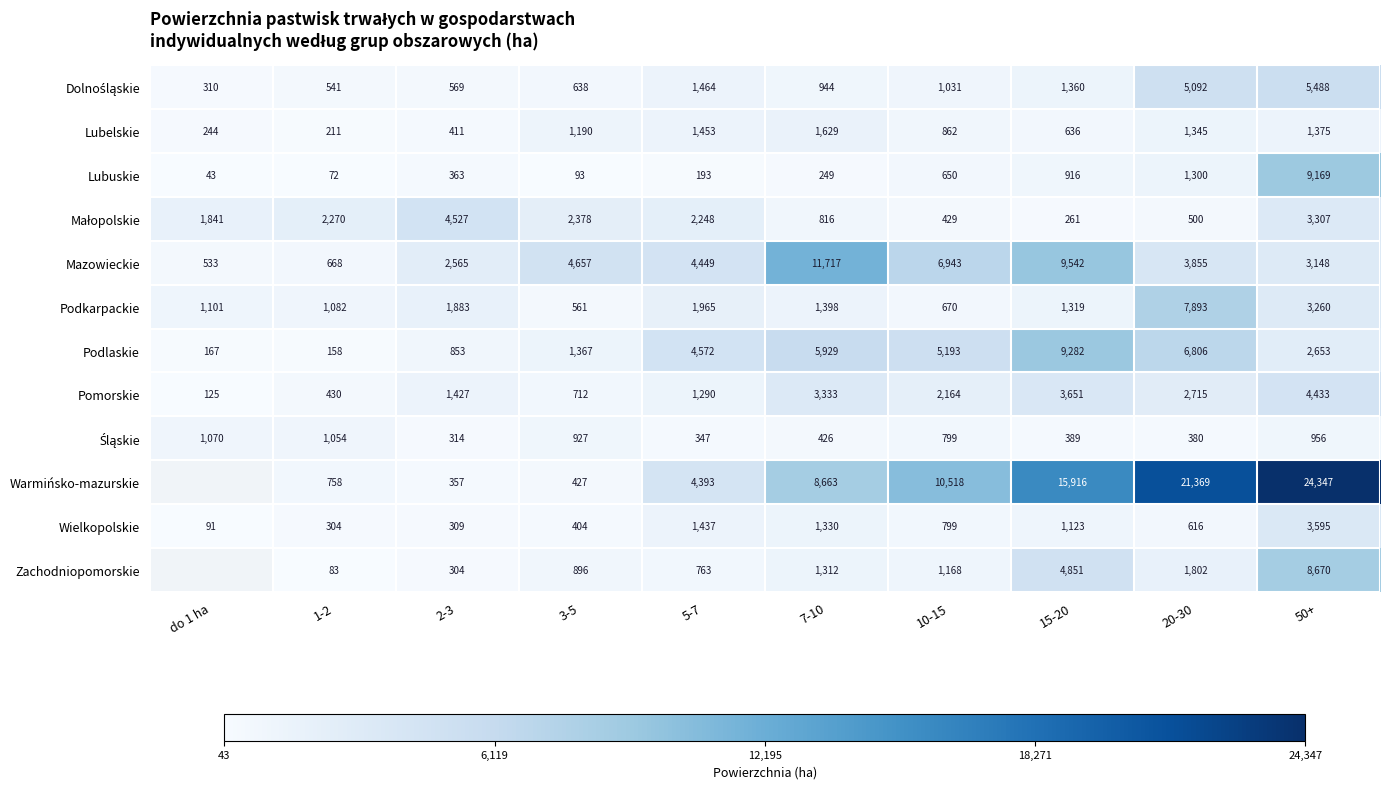

Which series changed the most between 15-20 and 20-30?

Podkarpackie